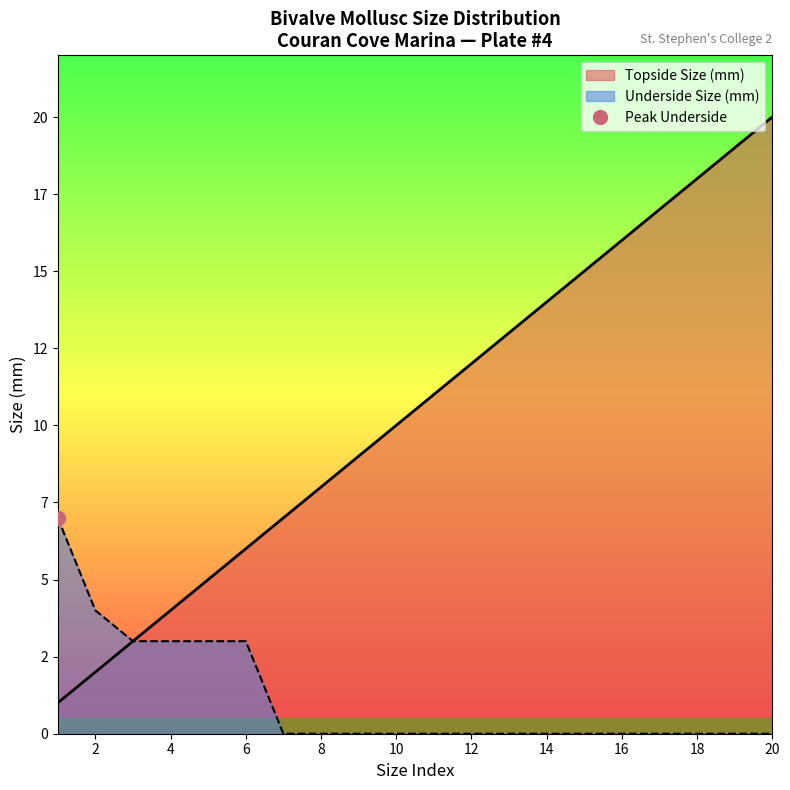

What is the ratio of the value at 18 to the value at 4?

4.5